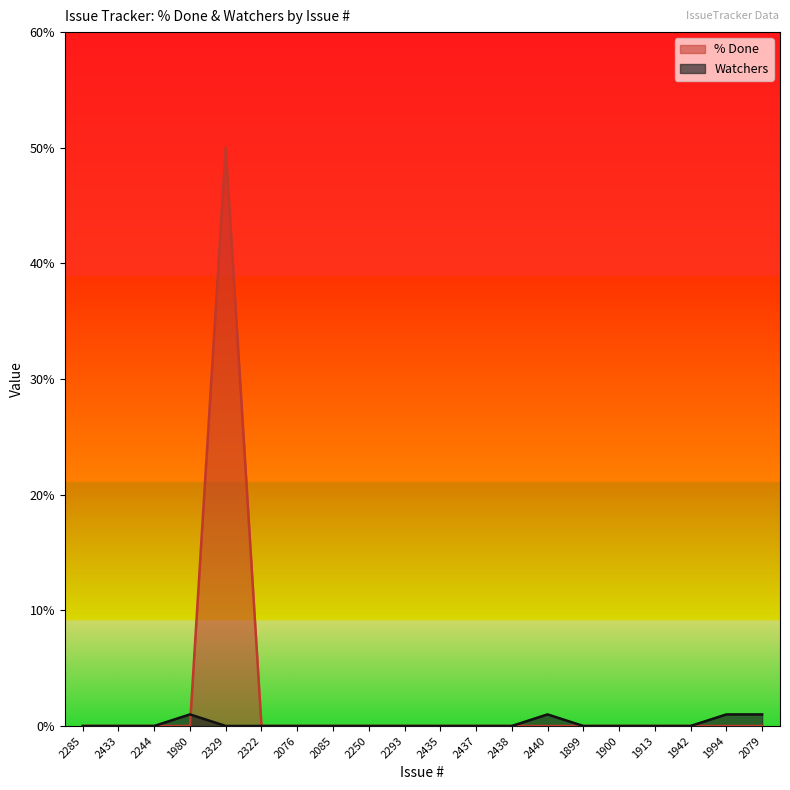

At 2329, list the series in order from largest to smallest.

% Done, Watchers